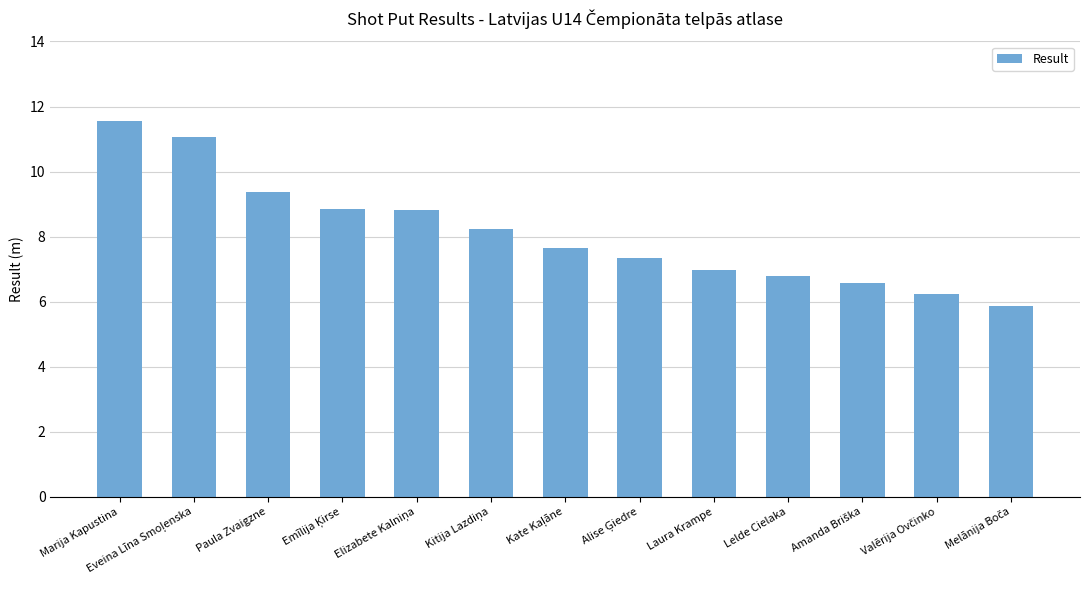

What position from the left is Marija Kapustina?

1